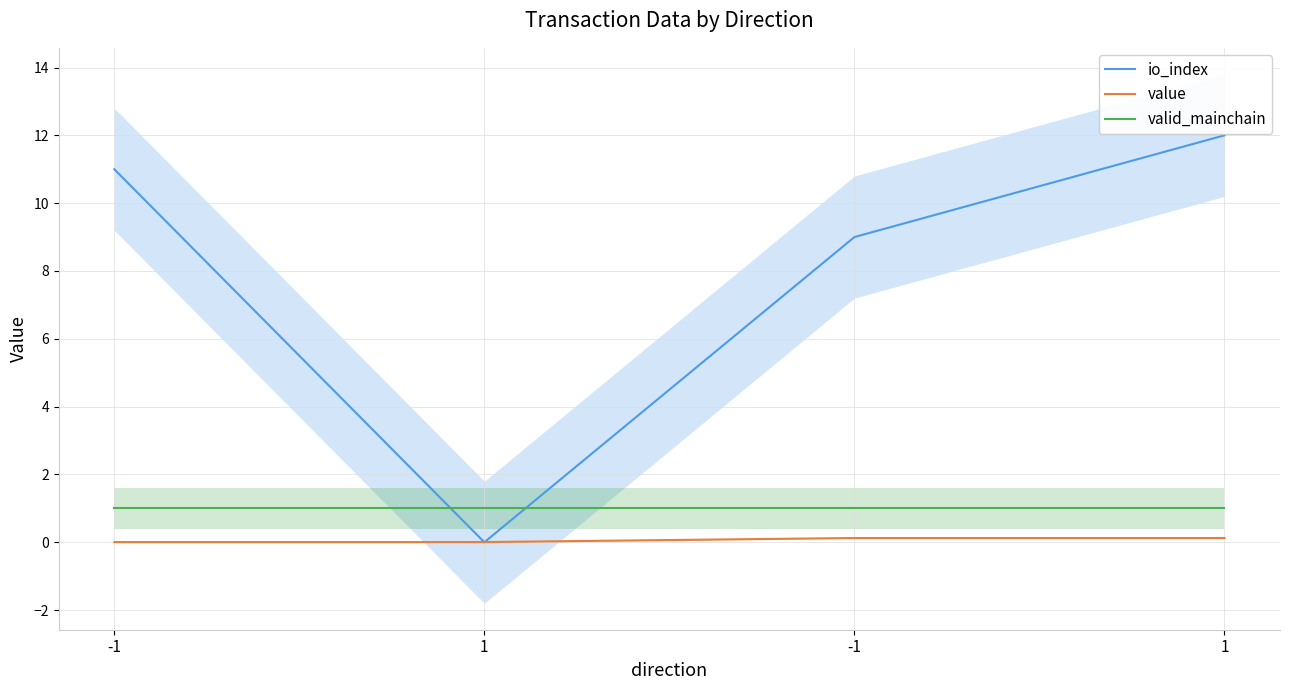

What is the sum of all io_index values?

32.0